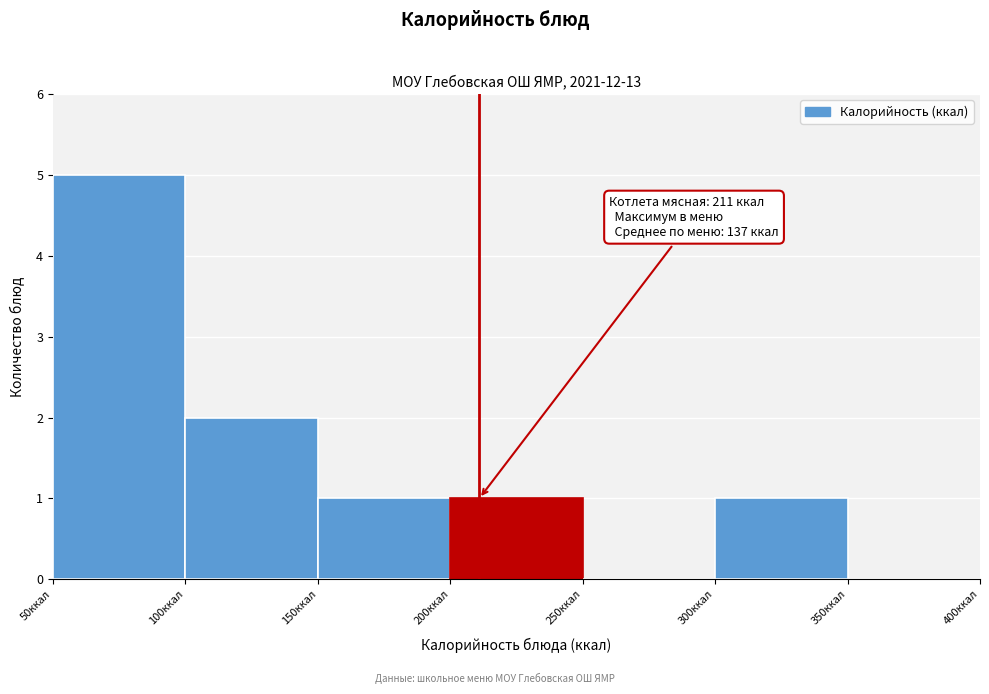

Over which range of the x-axis is the bar tallest?

50 to 100